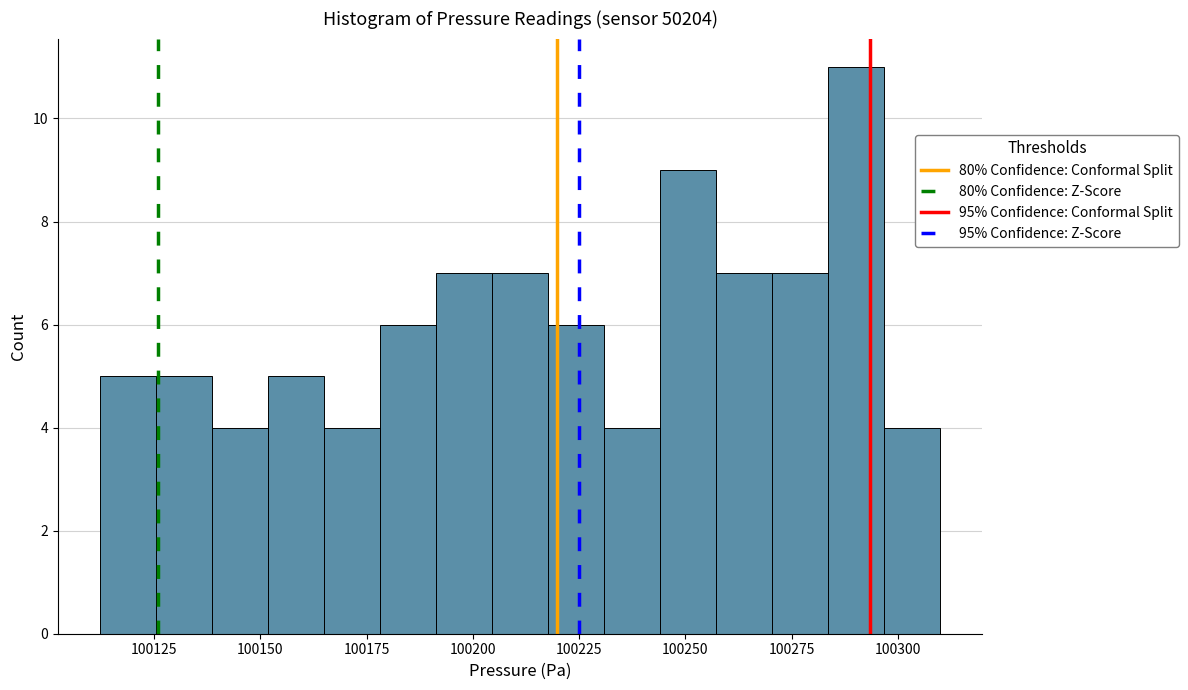

Around what value on the x-axis is the tallest bar? Give the approximate position of its centre, as read against the axis.

100290